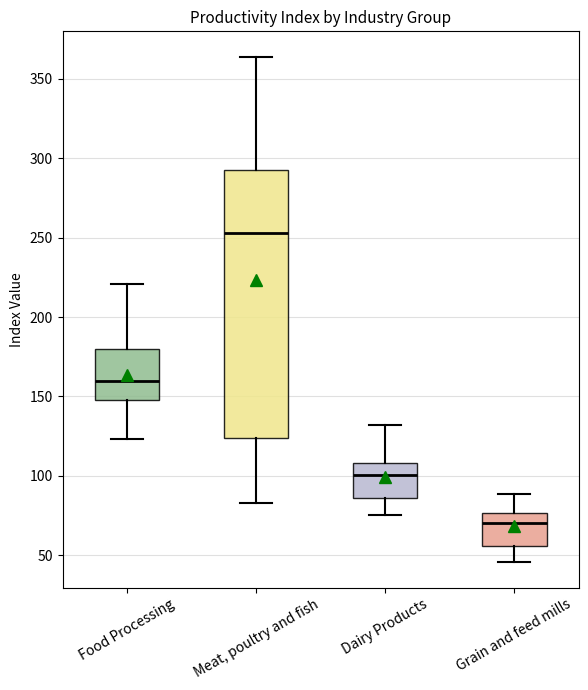

Comparing the boxes themselves (not the whiskers), which one is the tallest?

Meat, poultry and fish